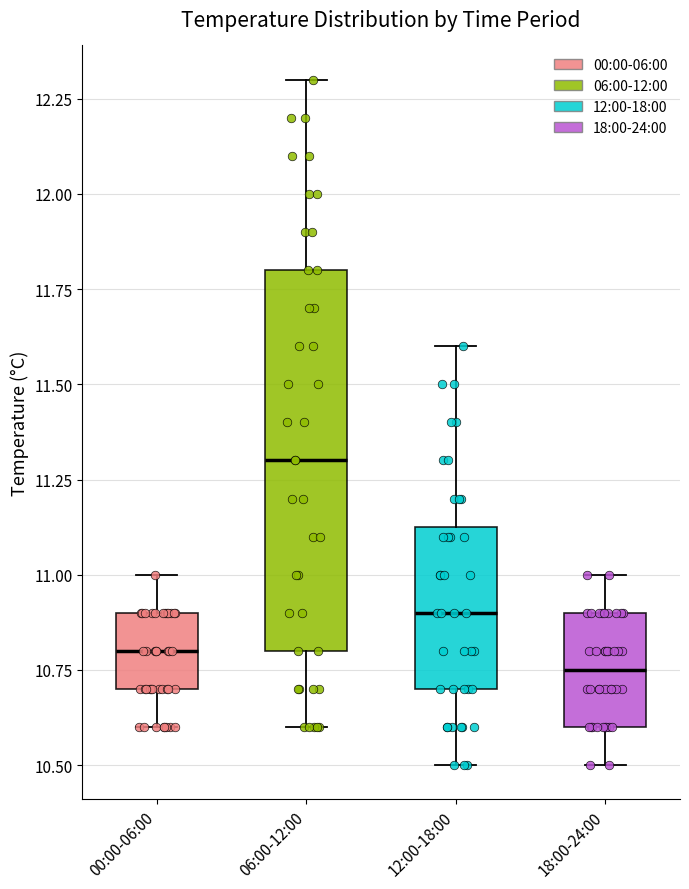

Which box has the highest median line?

06:00-12:00